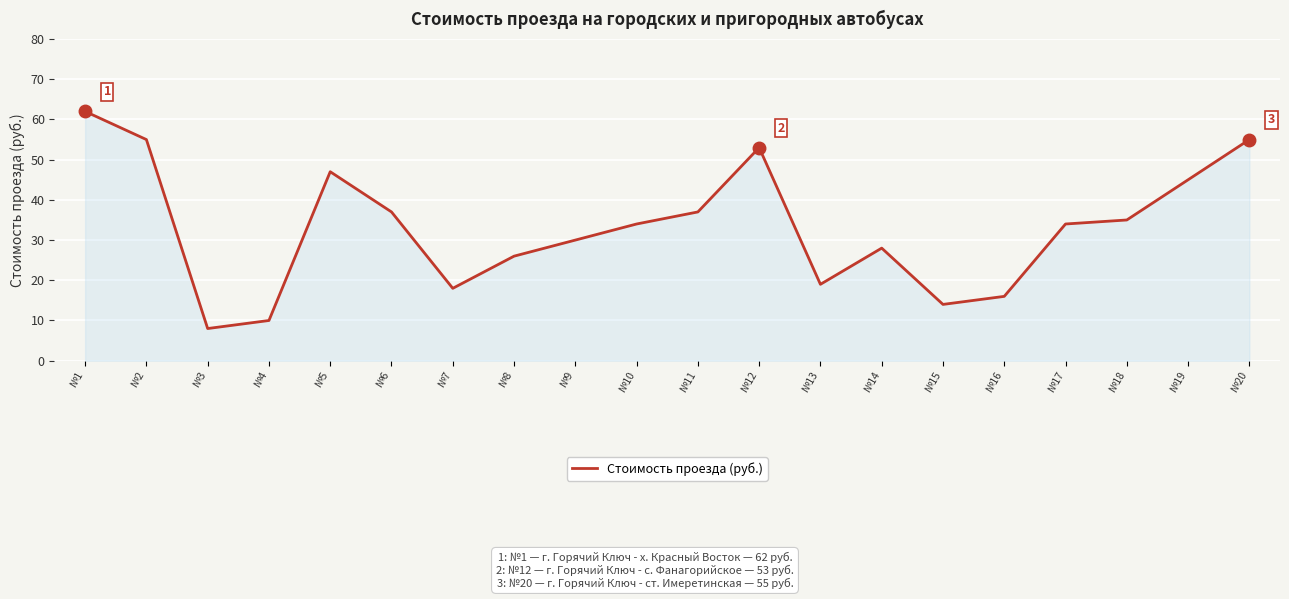

What is the change in value from №8 to №16?

-10